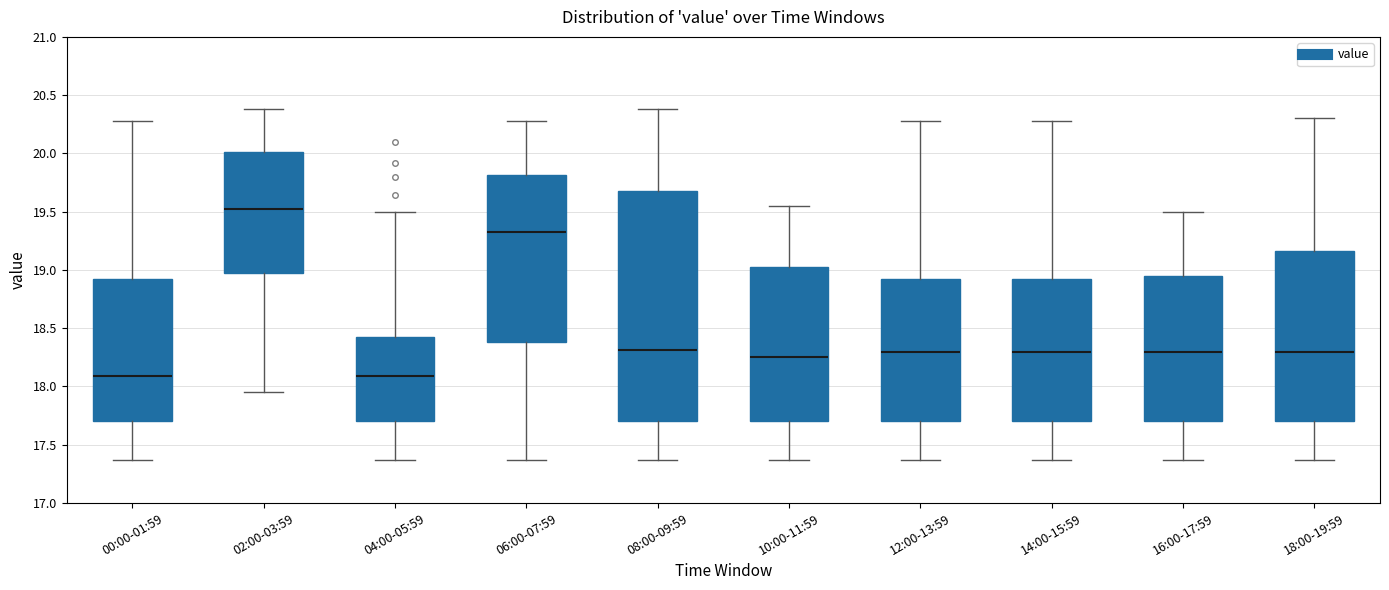

Comparing the boxes themselves (not the whiskers), which one is the tallest?

08:00-09:59